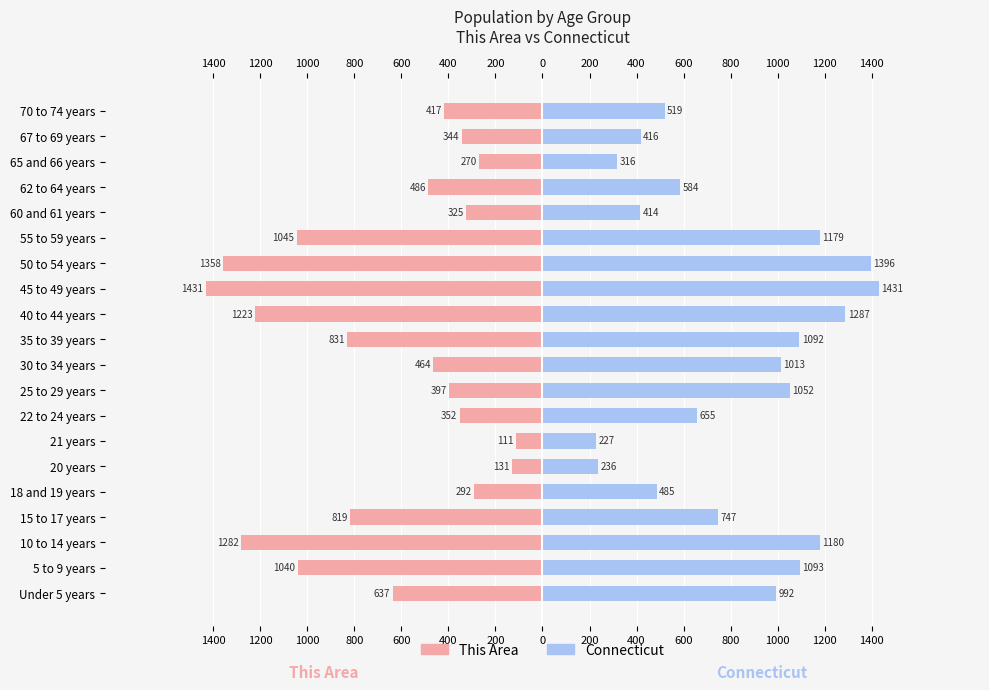

What value does the Connecticut (Male side) series have at 30 to 34 years?

1013.2